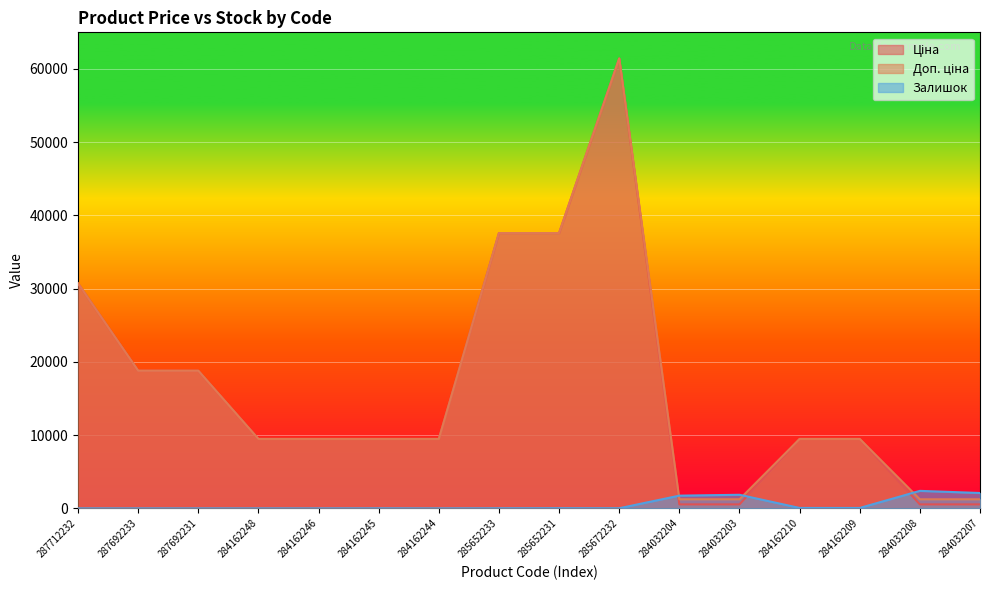

What is the value of the Залишок point at the 14th from the left?

53.0